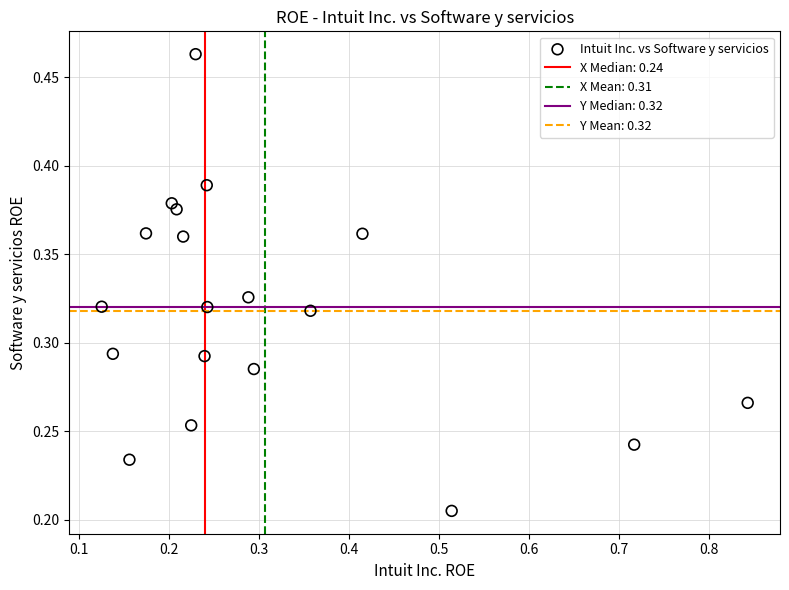

What is the range of X values (max minus min)?

0.7